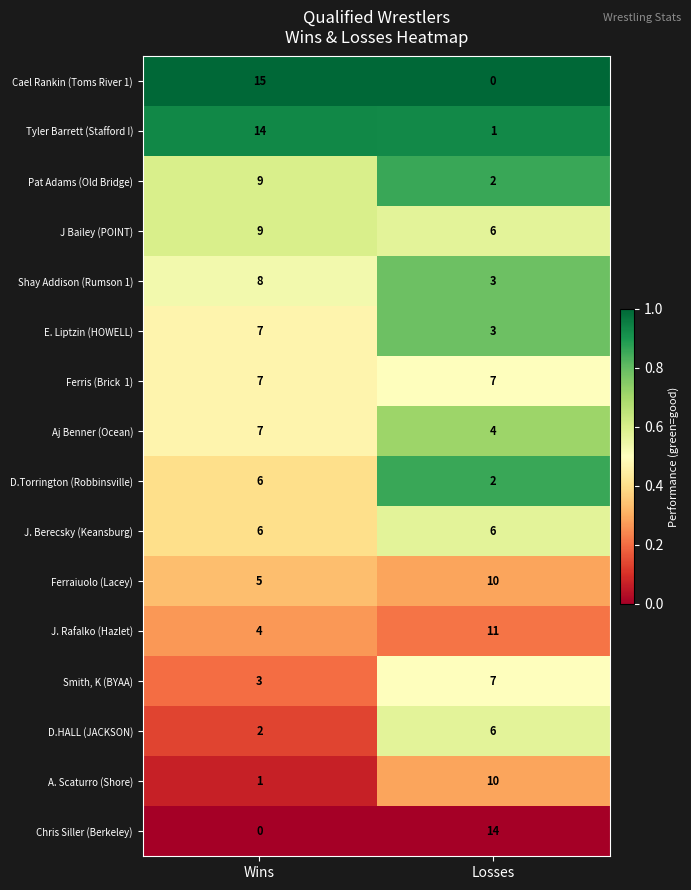

What is the greatest value displayed?

15